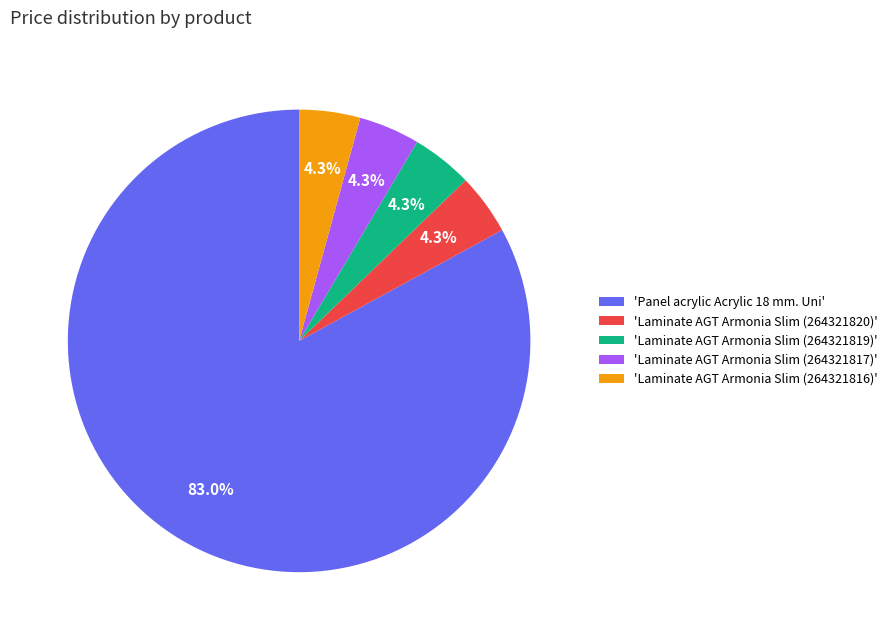

Which category has the biggest portion of the pie?

'Panel acrylic Acrylic 18 mm. Uni'